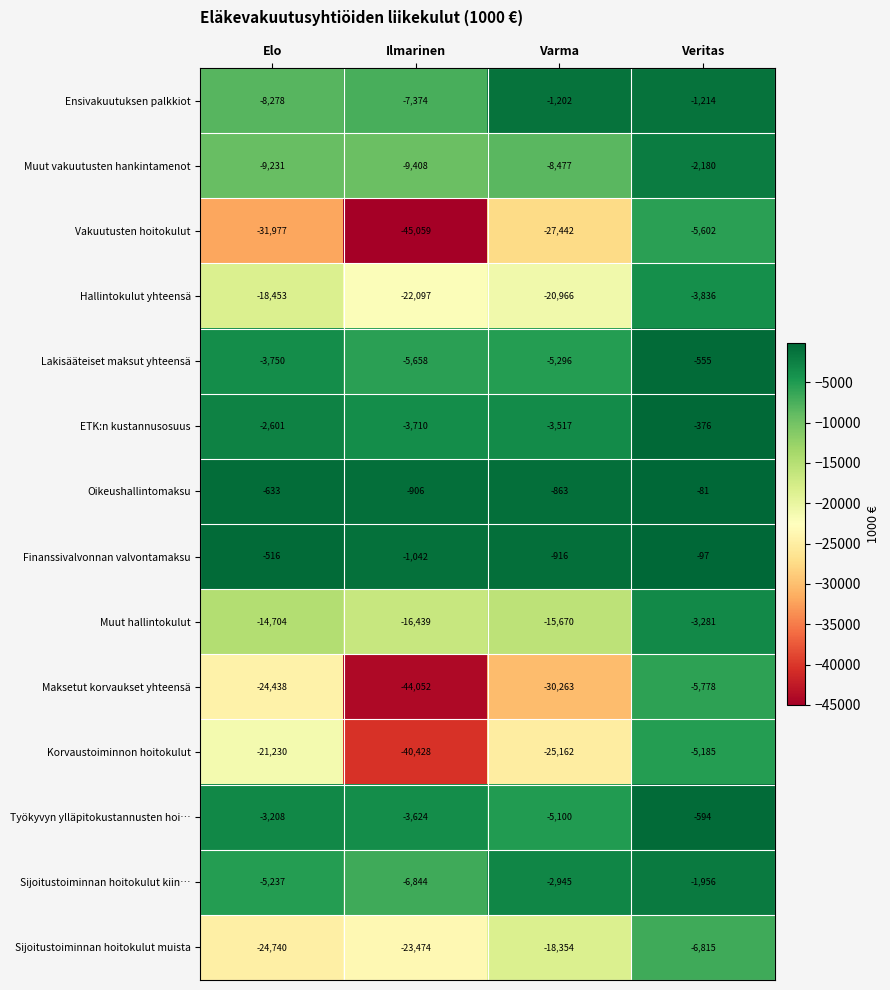

Which series has the widest spread of values?

Vakuutusten hoitokulut